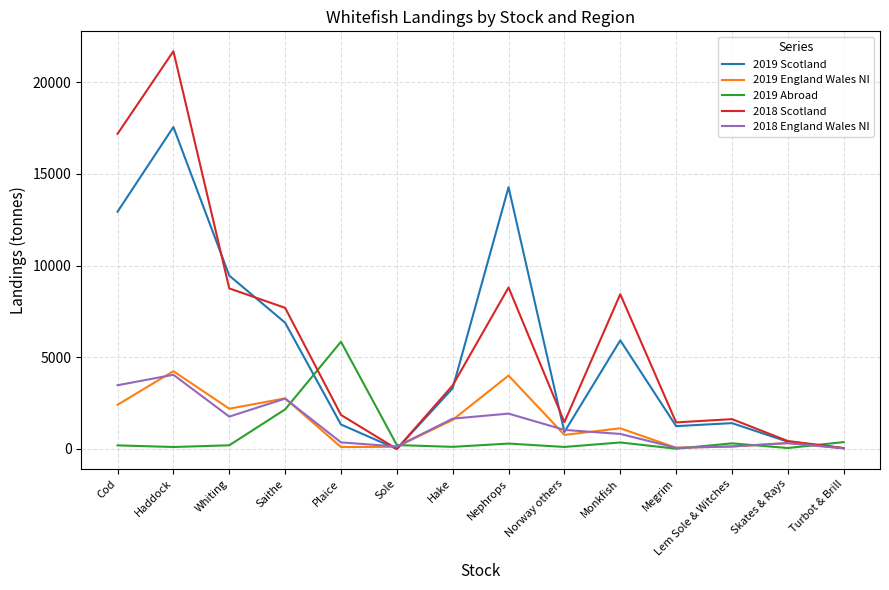

Which series has the largest range (max minus min)?

2018 Scotland